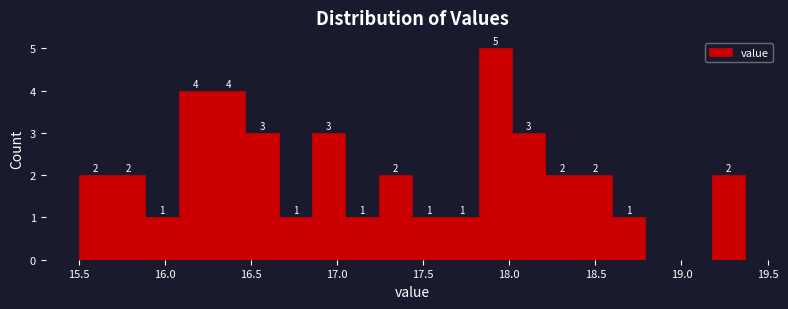

Read against the x-axis, roughly where is the centre of the tallest bar?

17.90